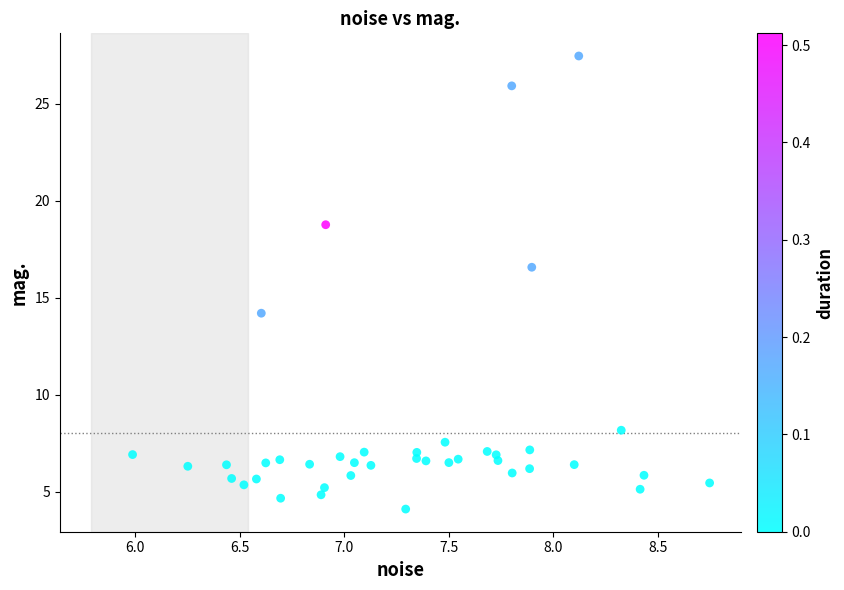

What is the range of X values (max minus min)?

2.8